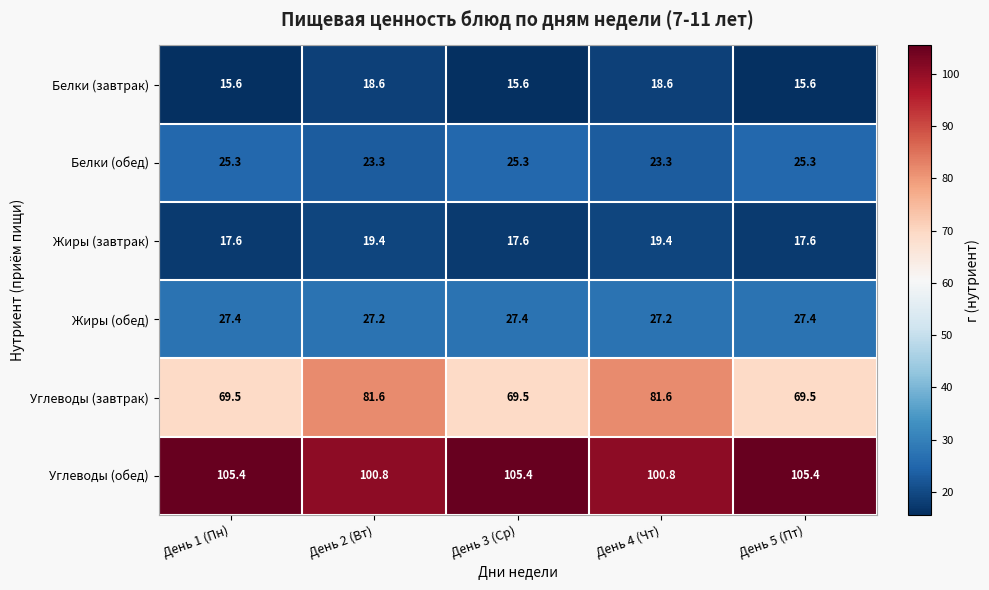

What is the average value of the Белки (завтрак) series?

16.8